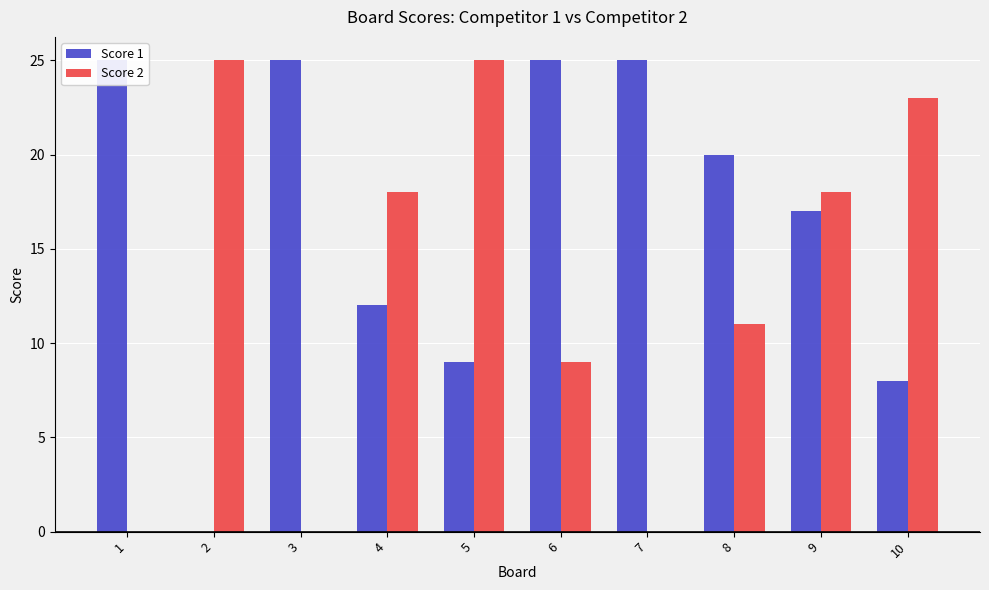

Which series has the largest total across all categories?

Score 1